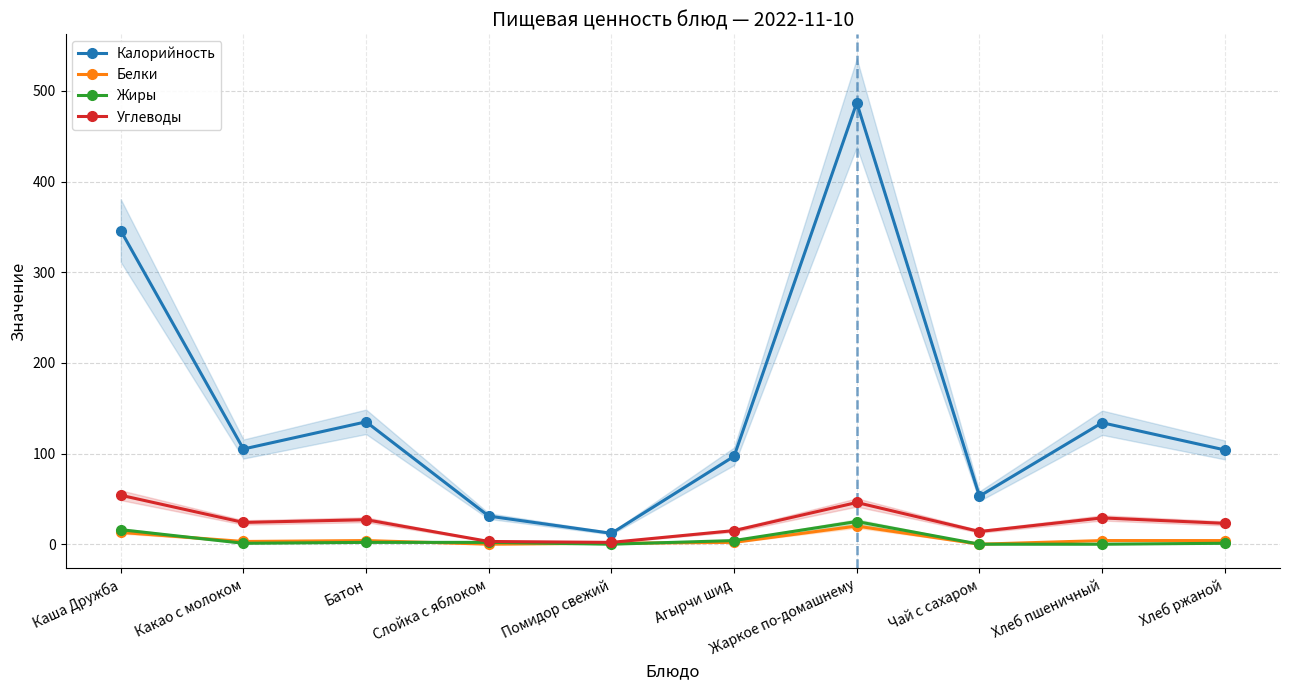

Which category has the lowest value in the Жиры series?

Помидор свежий